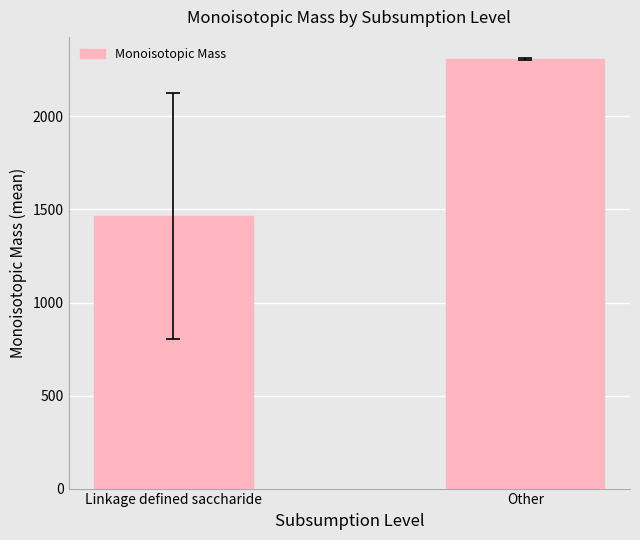

The chart shows a value of 2580.6 at Linkage defined saccharide. True or false?

False